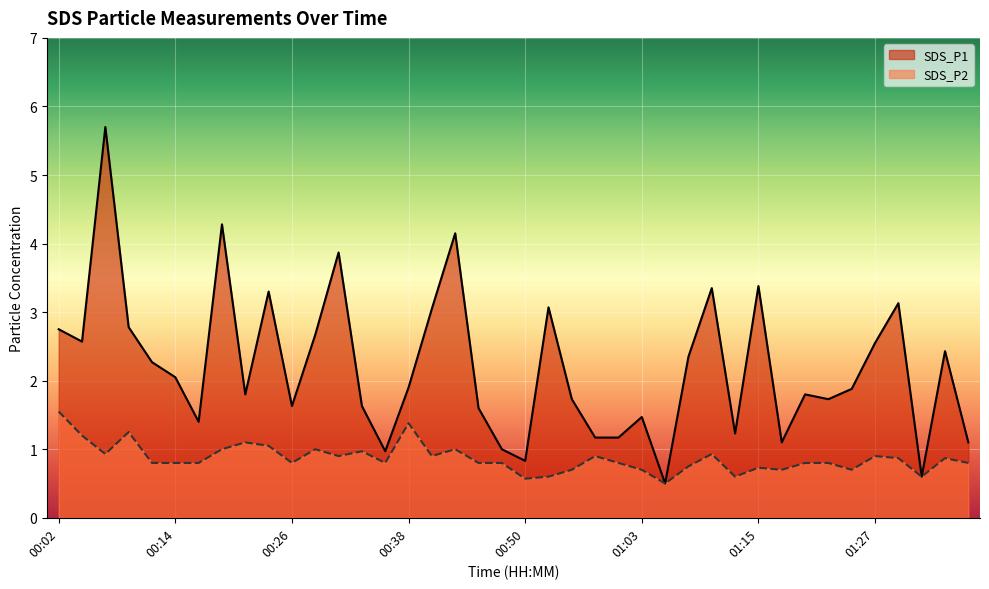

True or false: SDS_P2 has a value of 0.3 at 00:21.

False